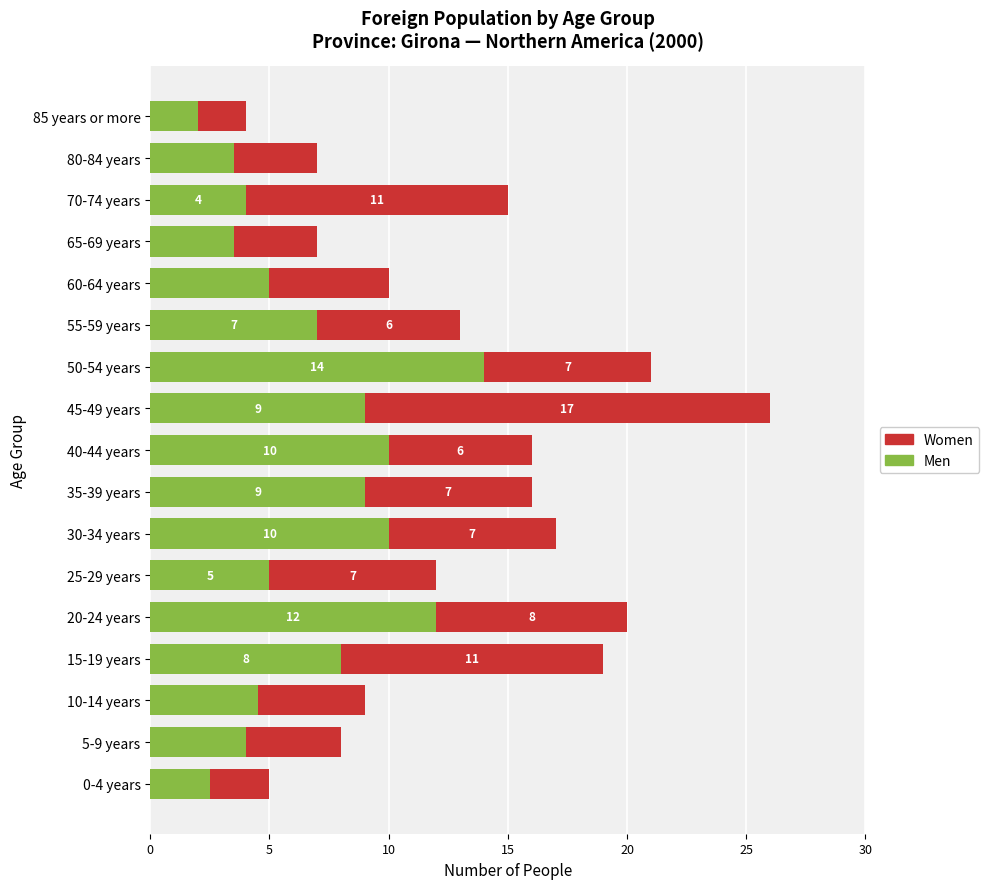

How many distinct data groups are displayed?

2